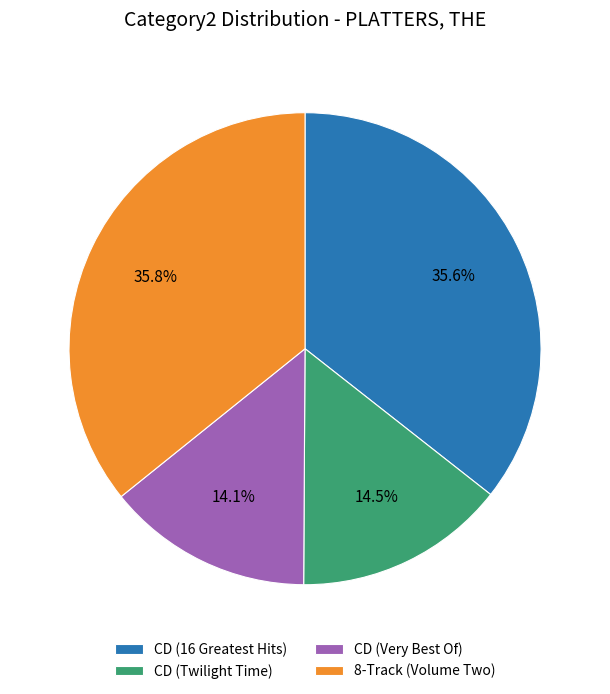

How many segments does this pie chart have?

4